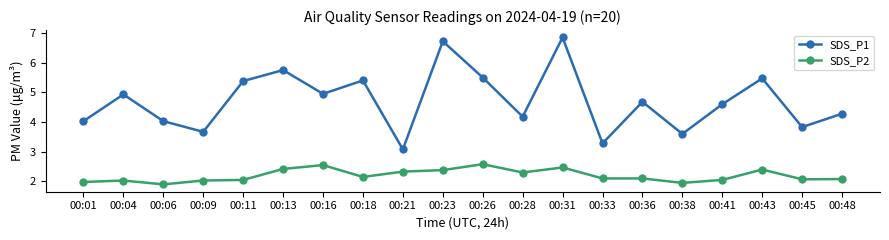

Is this an area chart (filled region under the line)?

No